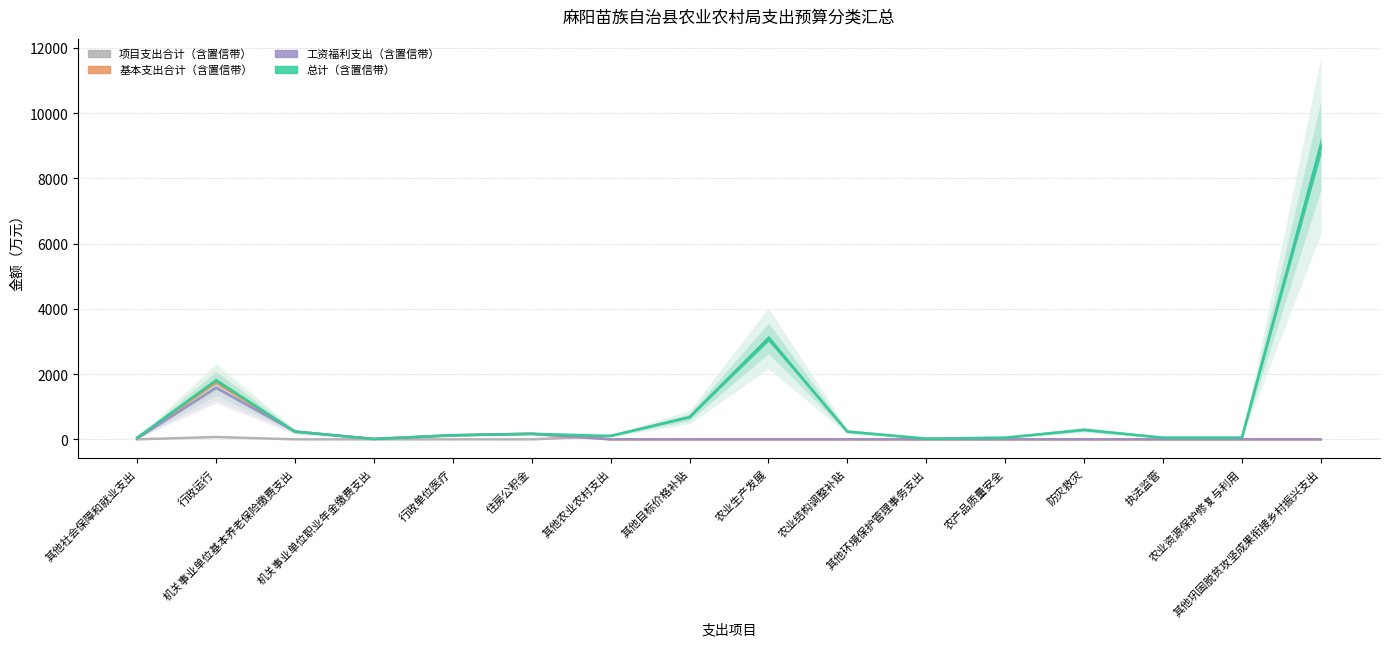

Does the chart display data point markers on the line(s)?

No